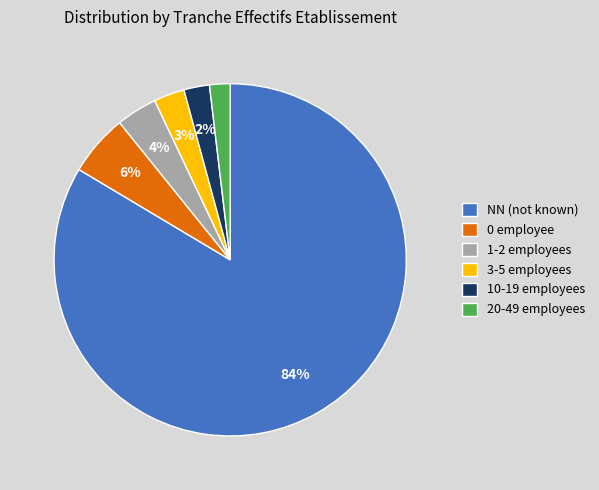

To the nearest percent, what is the average slice percentage?

17%